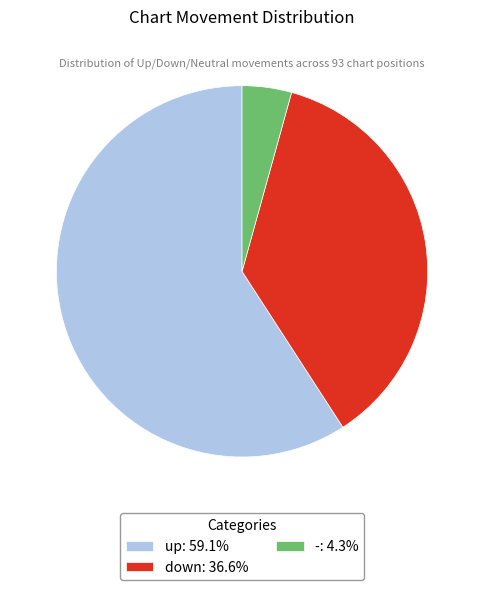

What is the majority slice?

up